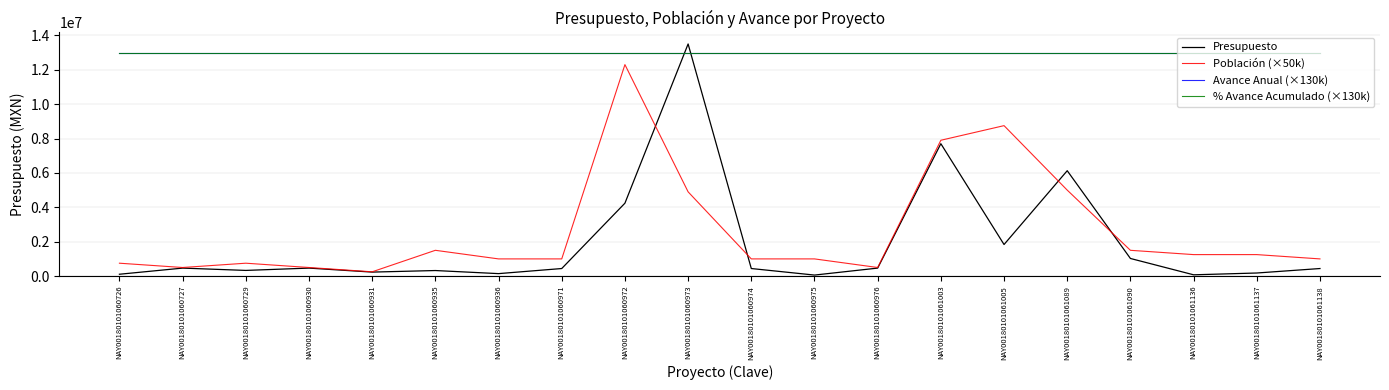

Which series has the largest total across all categories?

Avance Anual (×130k)